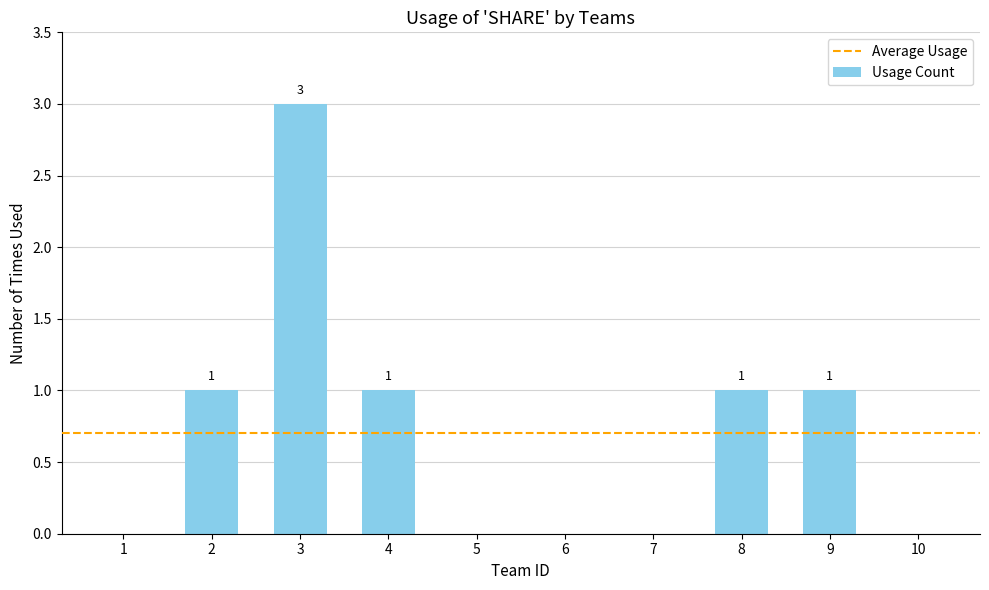

What is the greatest value displayed?

3